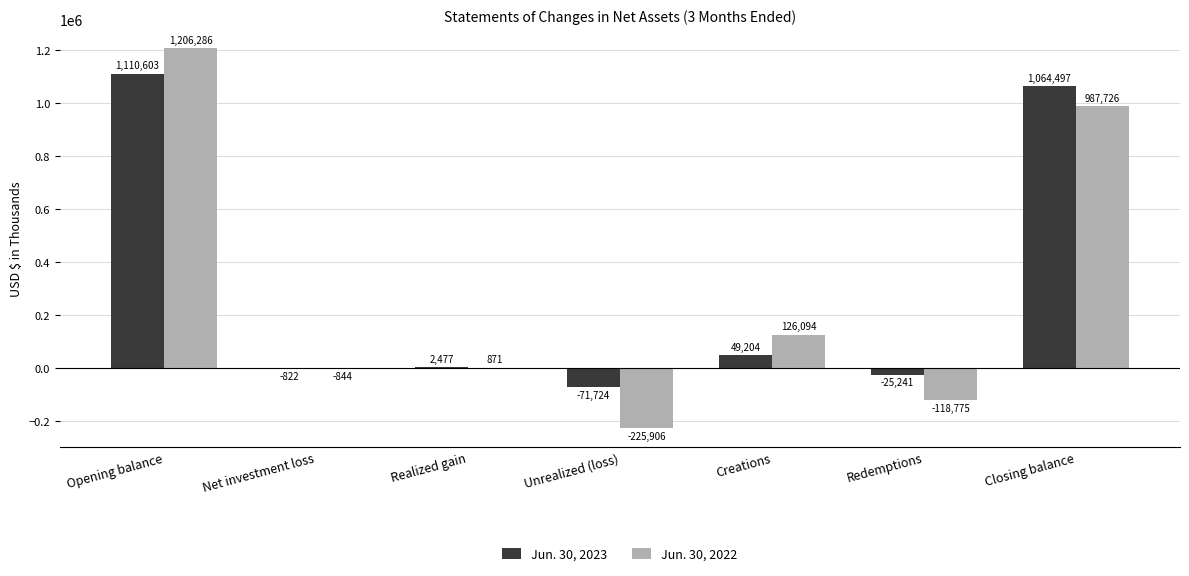

Is the value of Jun. 30, 2023 at Closing balance greater than the value of Jun. 30, 2022 at Creations?

Yes